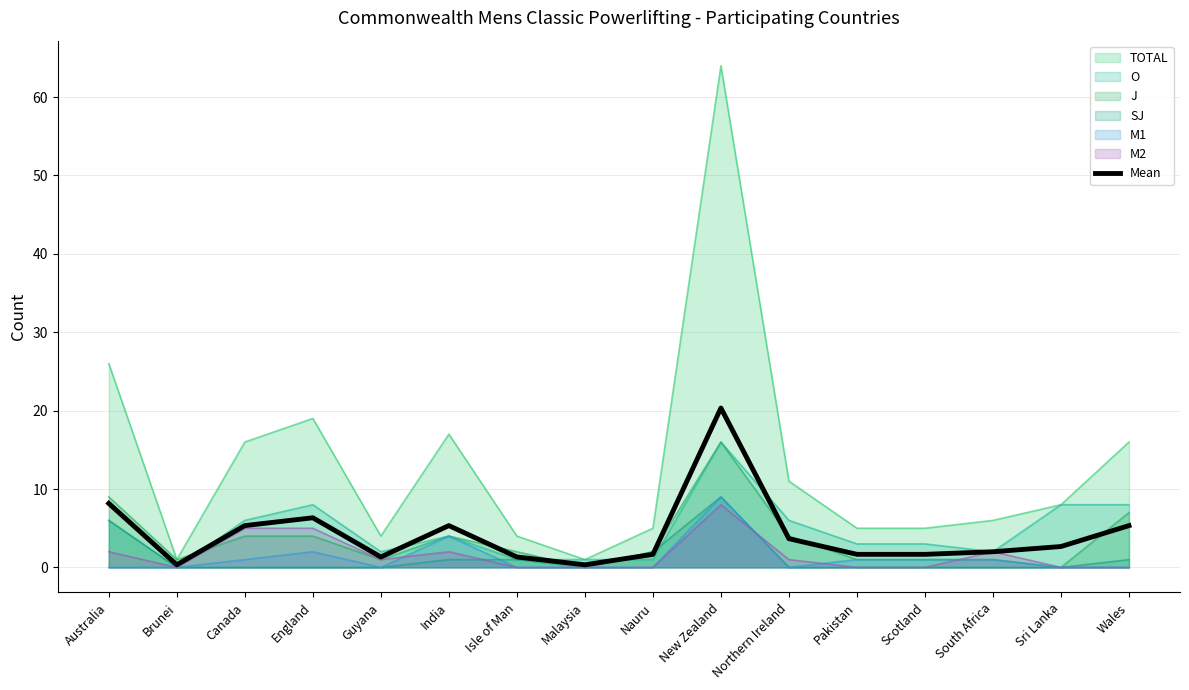

Which series has the largest range (max minus min)?

TOTAL